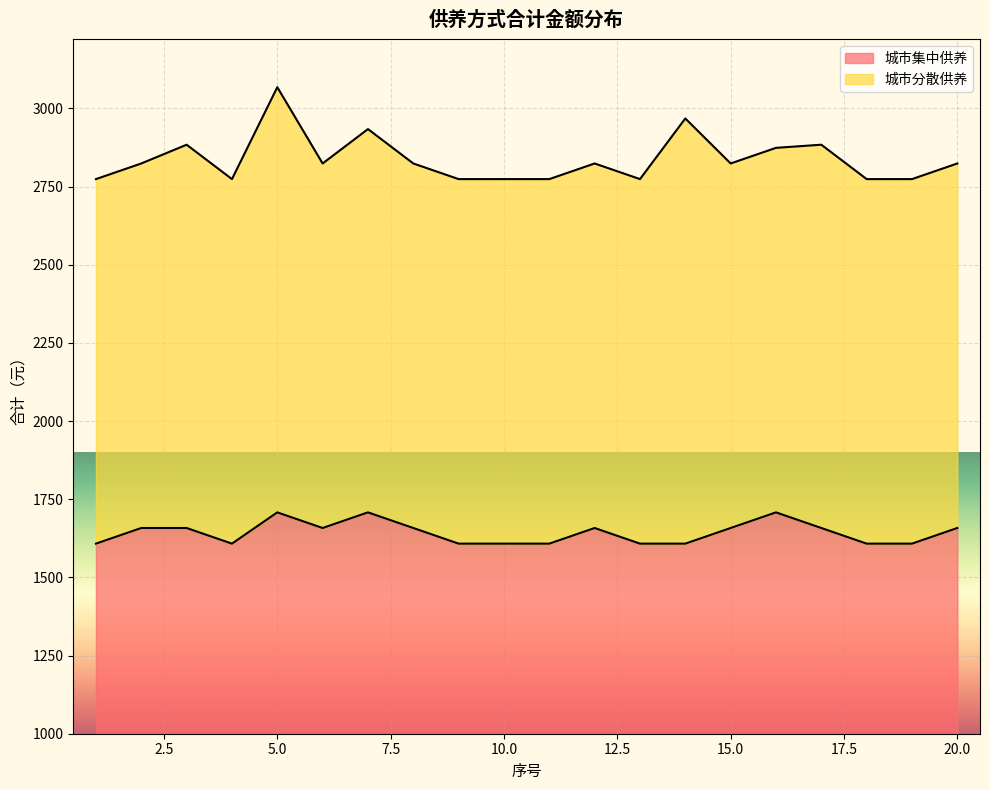

Reading right to left, extract all data points from this chart.

20=1658	19=1608	18=1608	17=1658	16=1708	15=1658	14=1608	13=1608	12=1658	11=1608	10=1608	9=1608	8=1658	7=1708	6=1658	5=1708	4=1608	3=1658	2=1658	1=1608